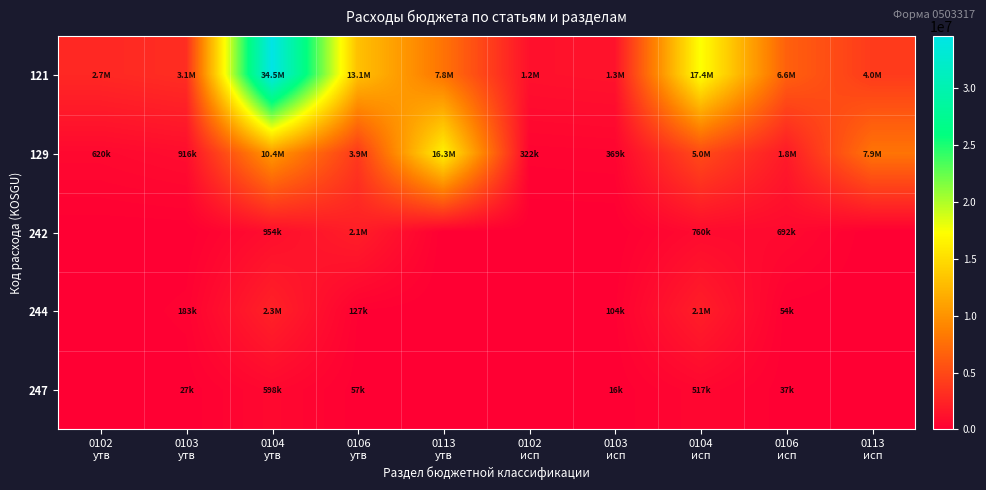

Which series has the widest spread of values?

121